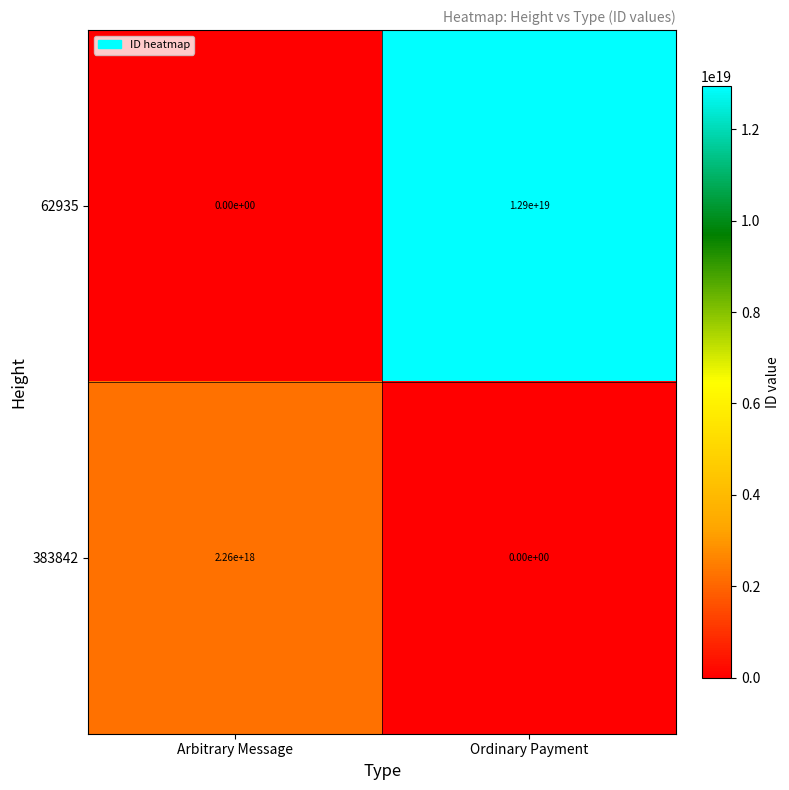

The value of 62935 at Arbitrary Message is 0. True or false?

True